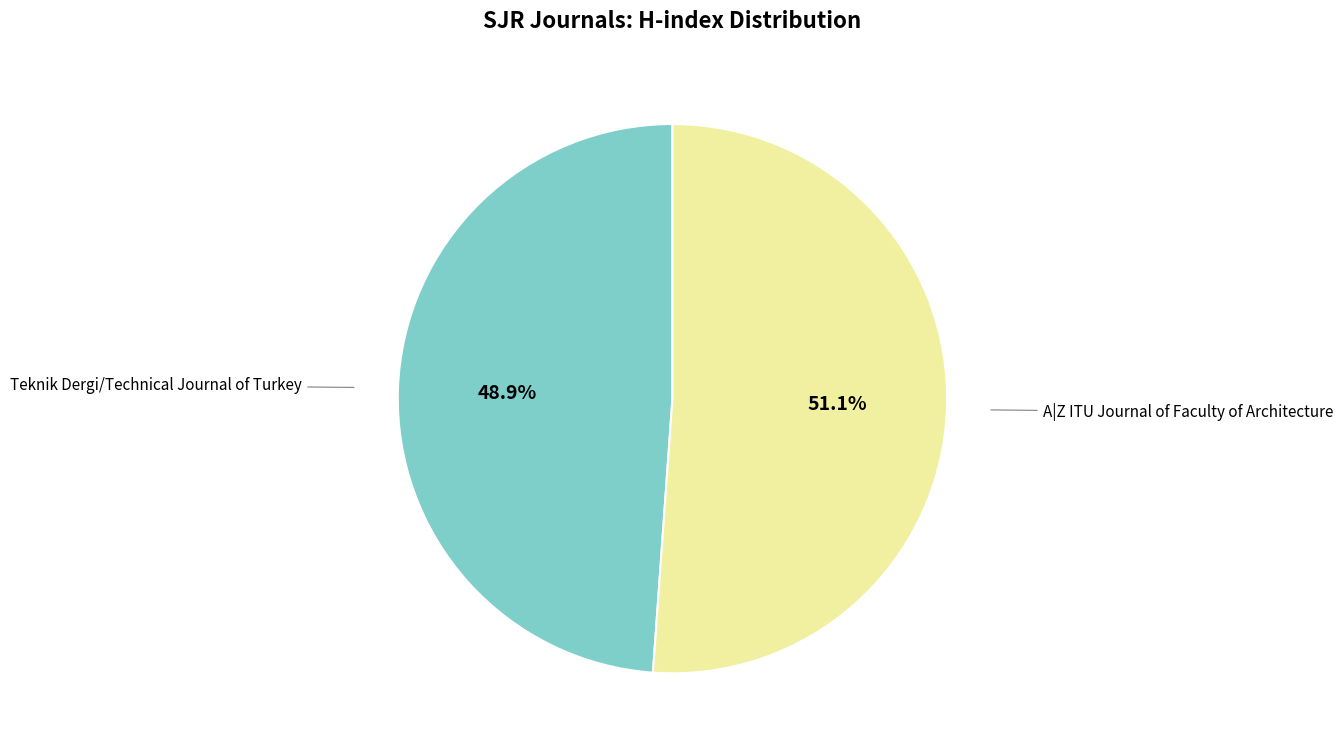

Does any single category account for the majority?

Yes